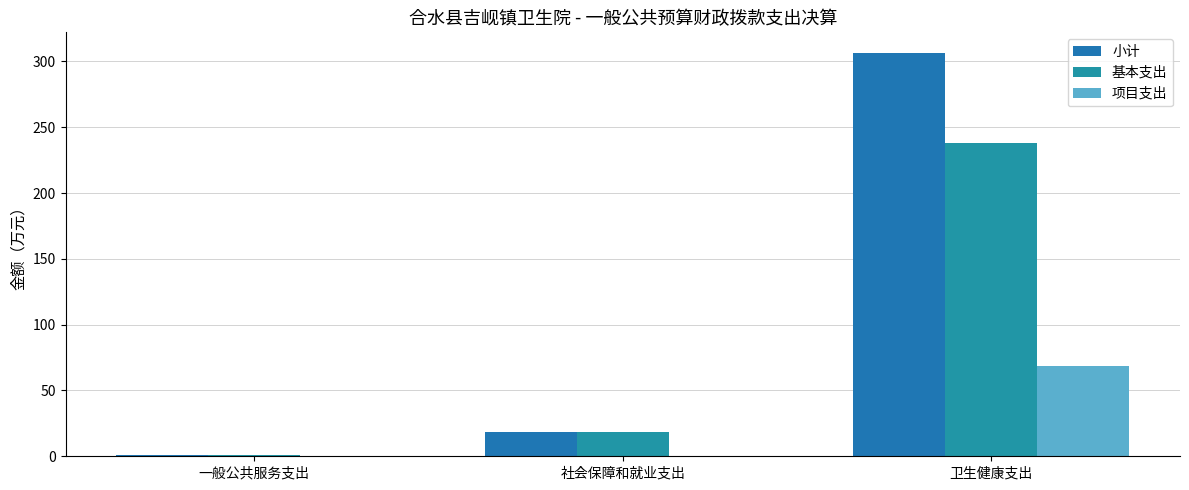

True or false: 基本支出 has a value of 1.2 at 一般公共服务支出.

False